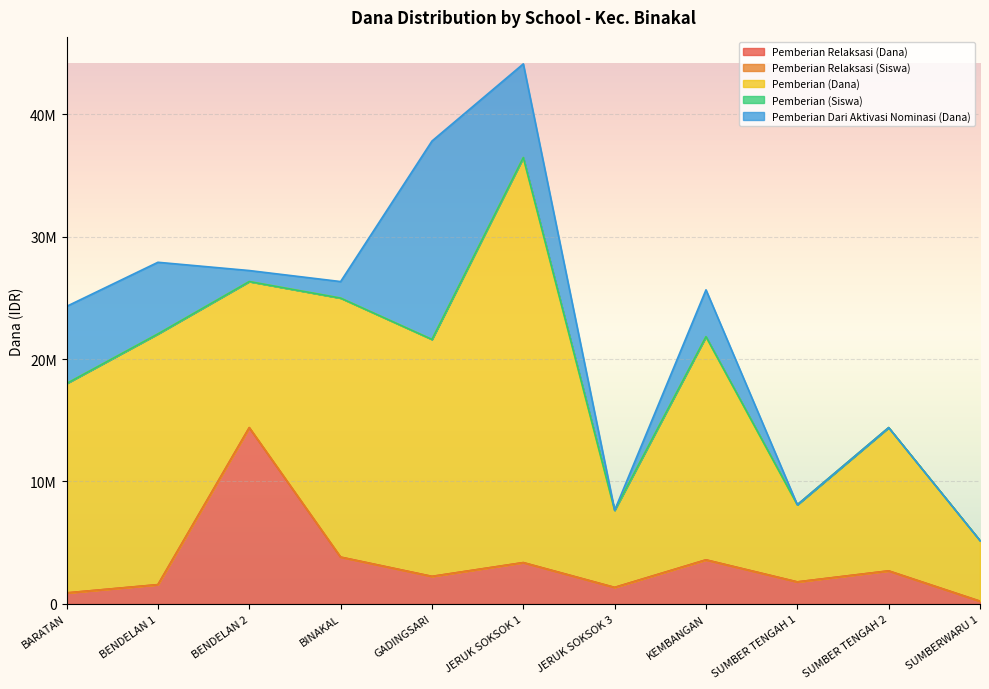

In Pemberian (Dana), how many points are lower than both neighbors (excluding endpoints)?

4